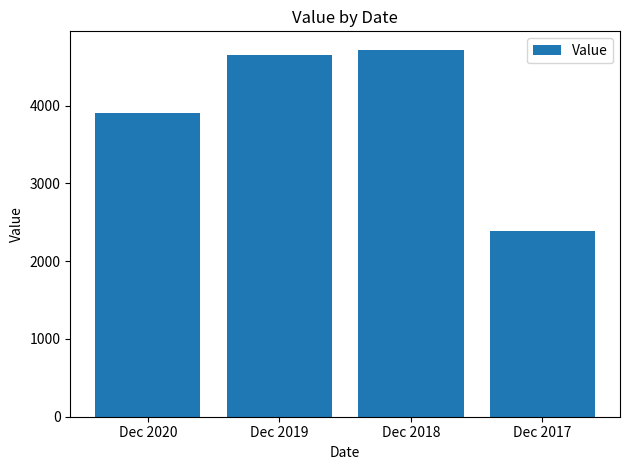

What is the value of the 2nd bar from the left?

4650